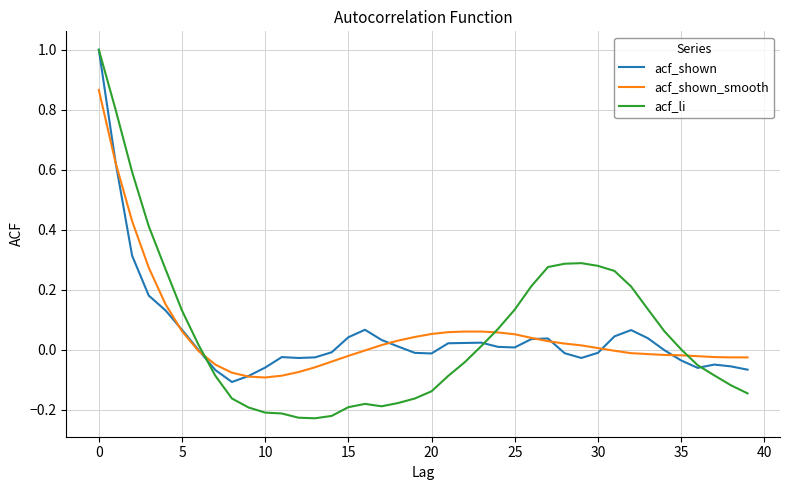

Which series has the widest spread of values?

acf_li